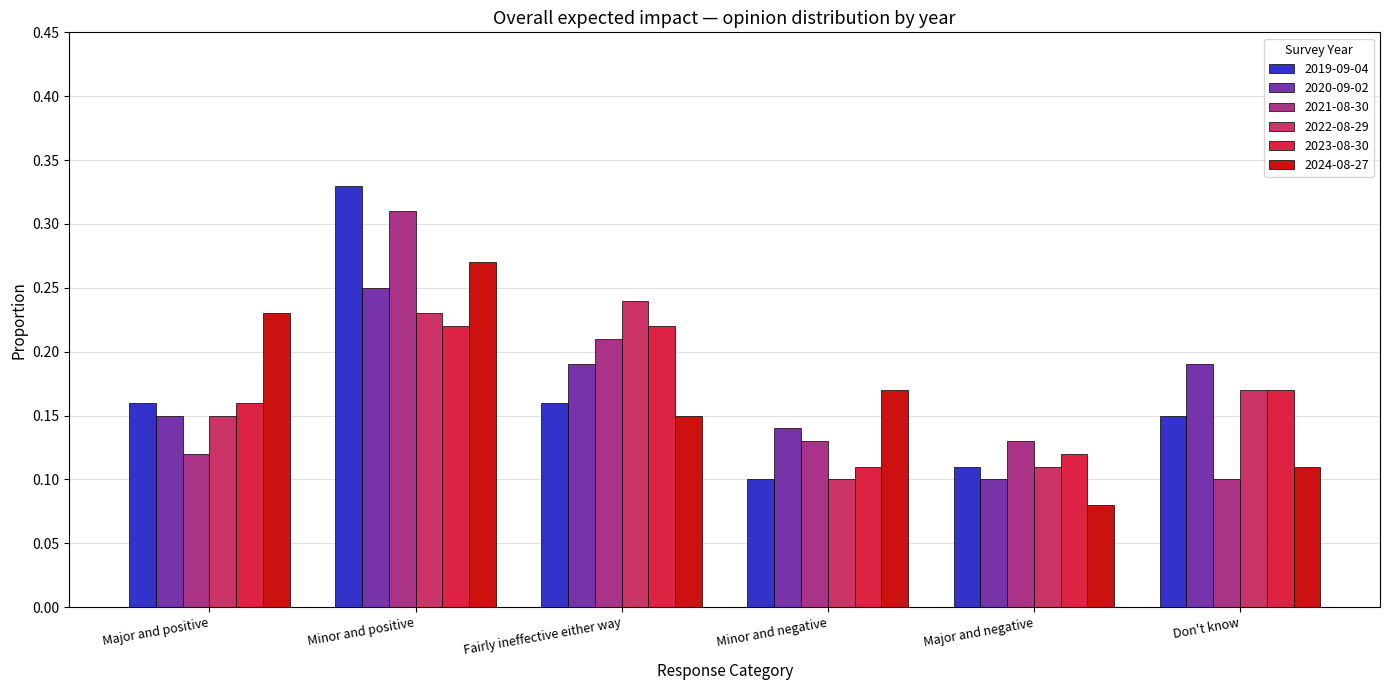

What is the total value across all series at Major and positive?

1.0